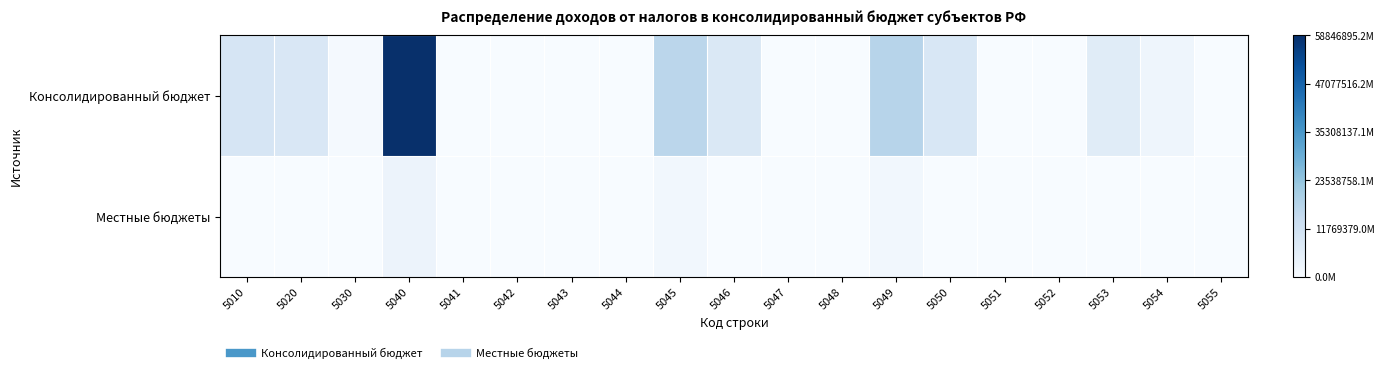

Reading left to right, extract all data points from this chart.

Консолидированный бюджет: 5010=0.2	5020=0.2	5030=0.0	5040=1.0	5041=0.0	5042=0.0	5043=0.0	5044=0.0	5045=0.3	5046=0.1	5047=0.0	5048=0.0	5049=0.3	5050=0.2	5051=-0.0	5052=-0.0	5053=0.1	5054=0.0	5055=0.0
Местные бюджеты: 5010=0.0	5020=0.0	5030=0.0	5040=0.1	5041=0.0	5042=0.0	5043=0.0	5044=0.0	5045=0.0	5046=0.0	5047=0.0	5048=0.0	5049=0.0	5050=0.0	5051=-0.0	5052=0.0	5053=0.0	5054=0.0	5055=0.0